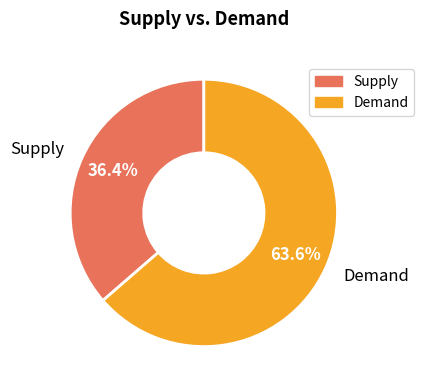

Count the number of slices in the pie.

2